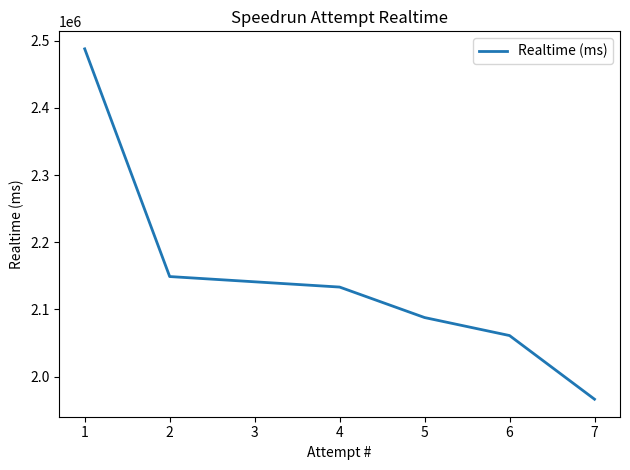

What is the difference between the maximum and minimum values?

521396